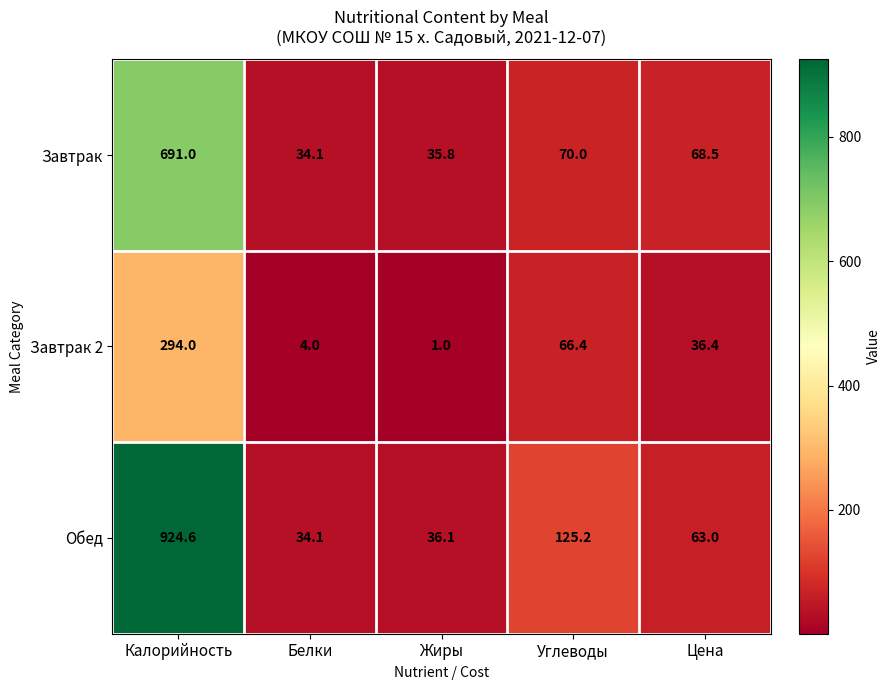

Rank the series by their average value, from lowest to highest.

Завтрак 2, Завтрак, Обед